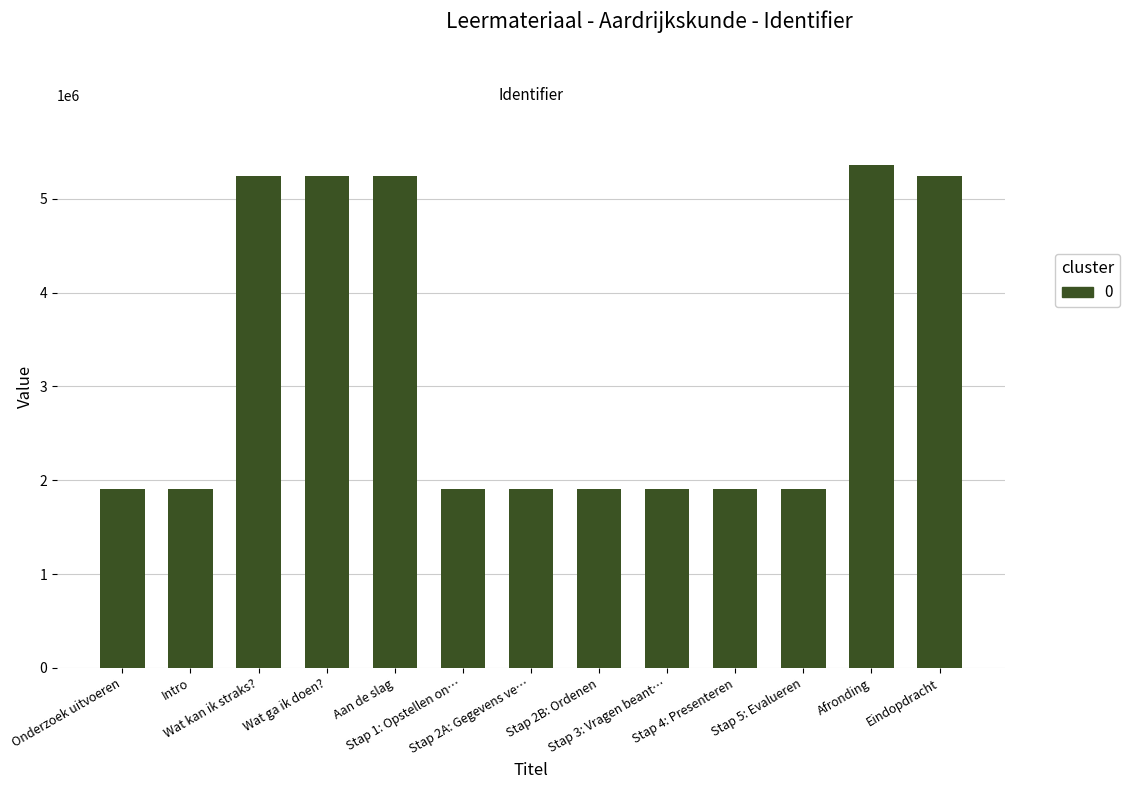

What is the smallest value displayed?

1911068